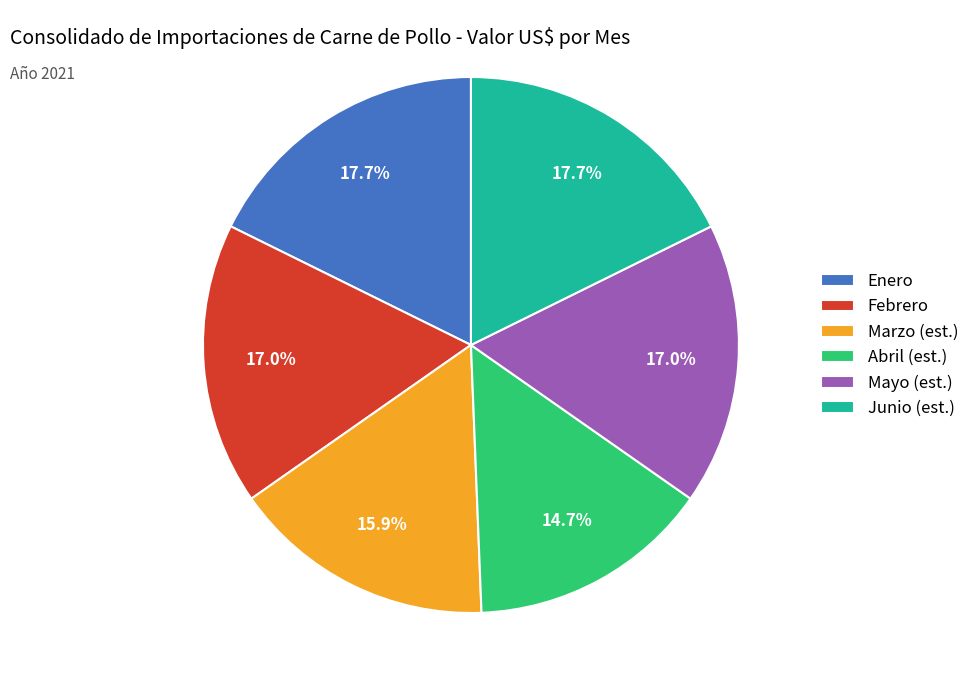

To the nearest percent, what portion does Abril represent?

15%